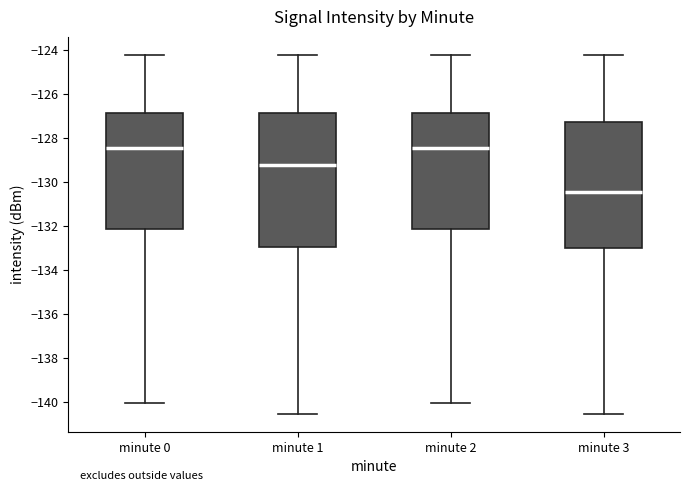

Comparing the boxes themselves (not the whiskers), which one is the tallest?

minute 1